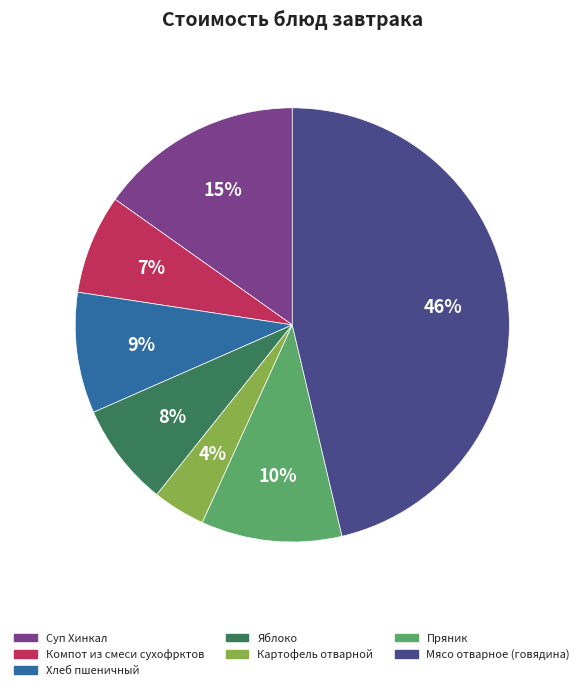

Between Яблоко and Пряник, which is larger?

Пряник